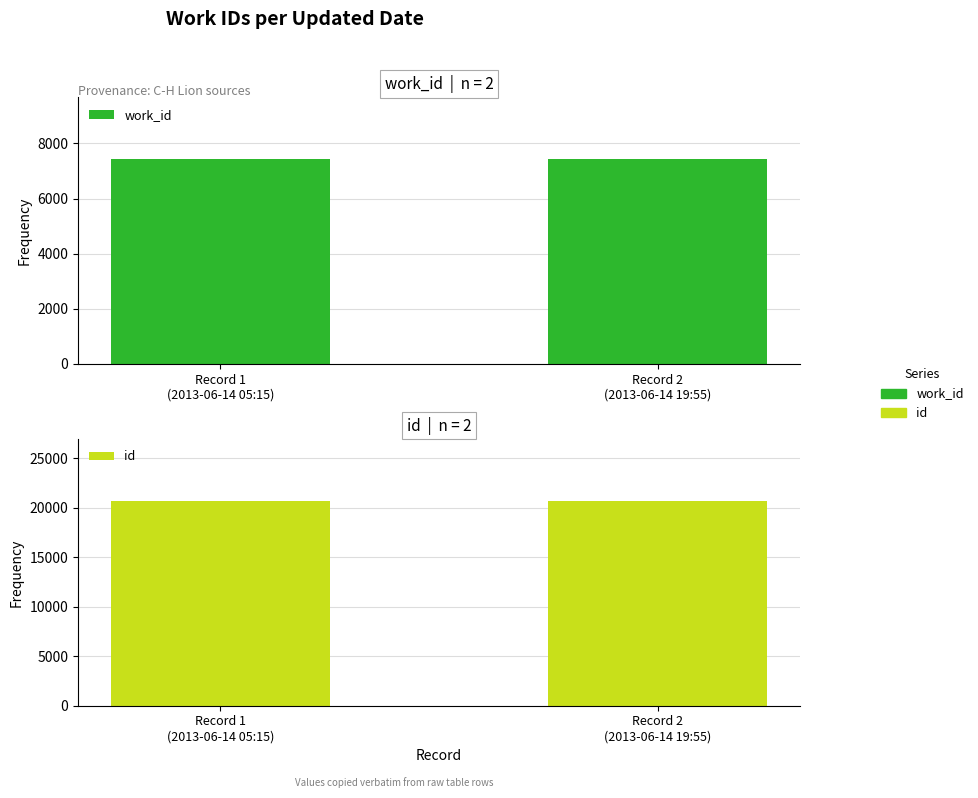

List the series in order of their overall mean, highest first.

id, work_id